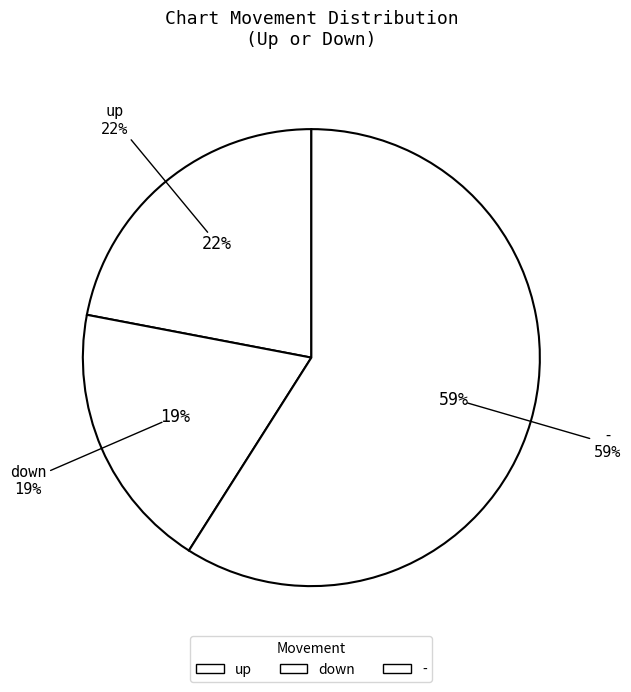

What is the smallest slice in the pie chart?

down